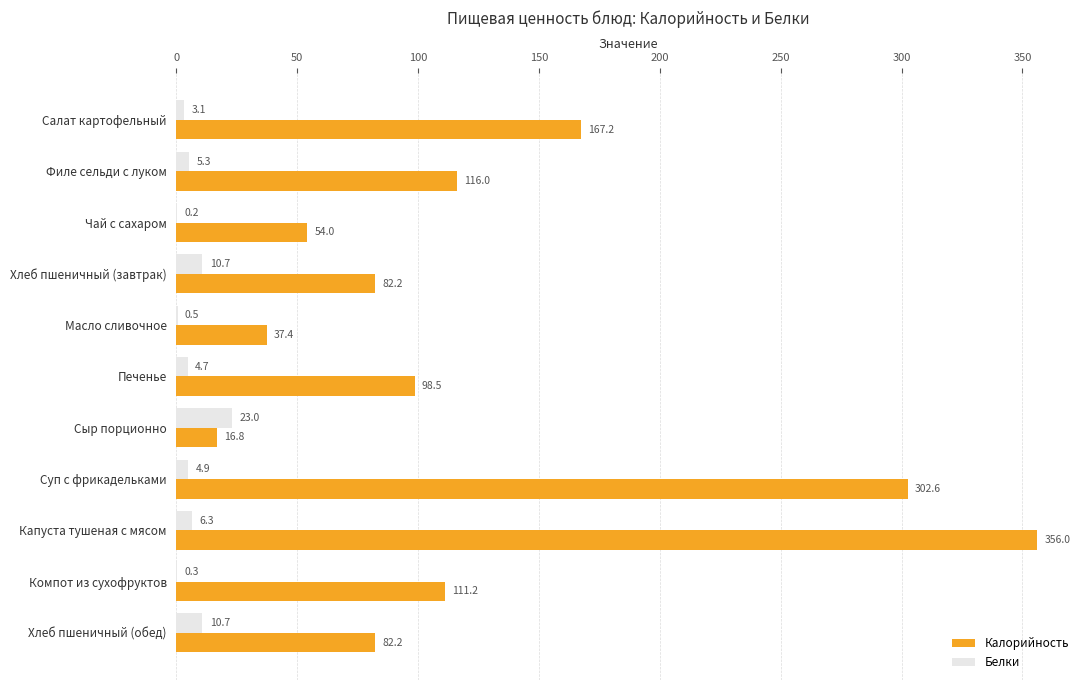

At which category is the sum across all series the highest?

Капуста тушеная с мясом